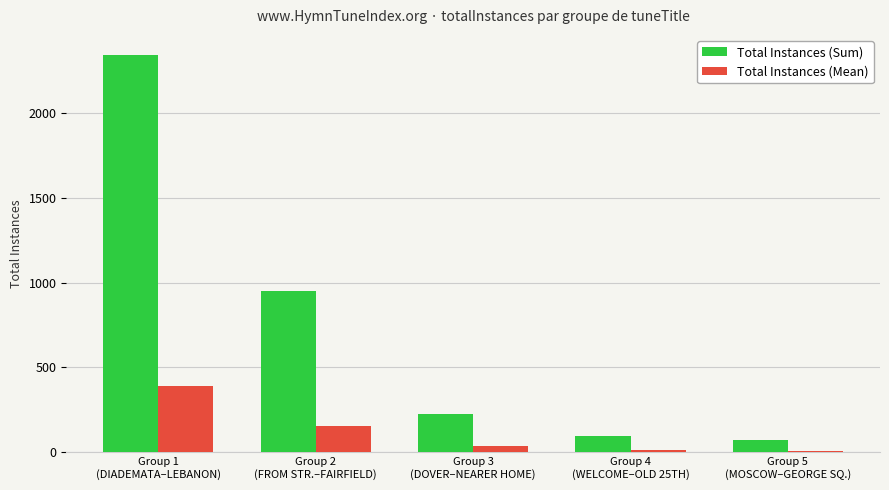

What is the smallest value displayed?

10